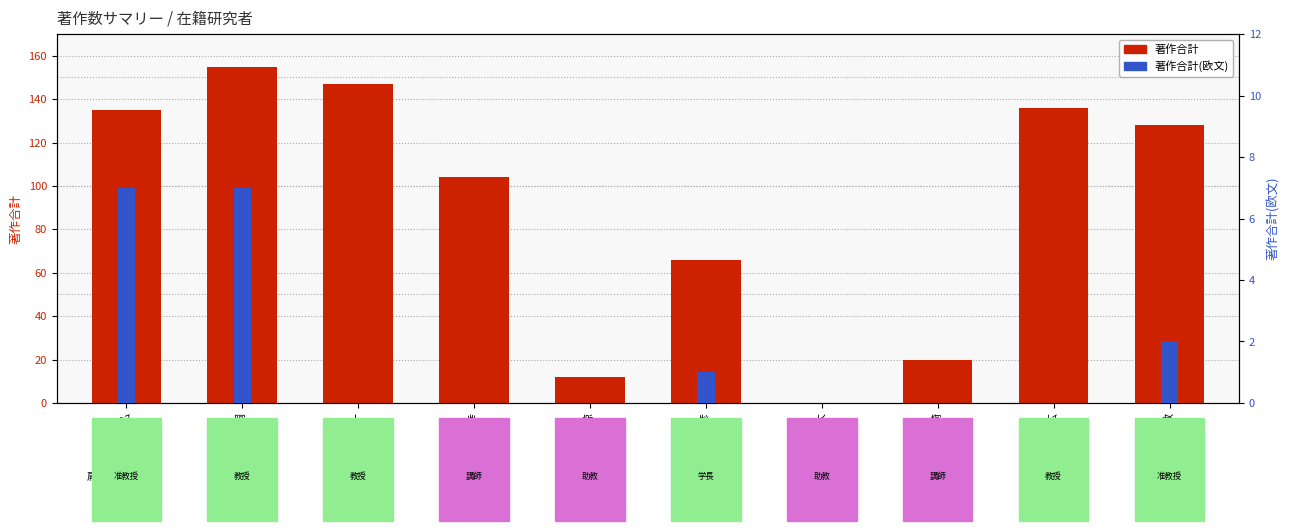

Between 荒川 幸弘 and 西内 優騎, which is larger?

荒川 幸弘